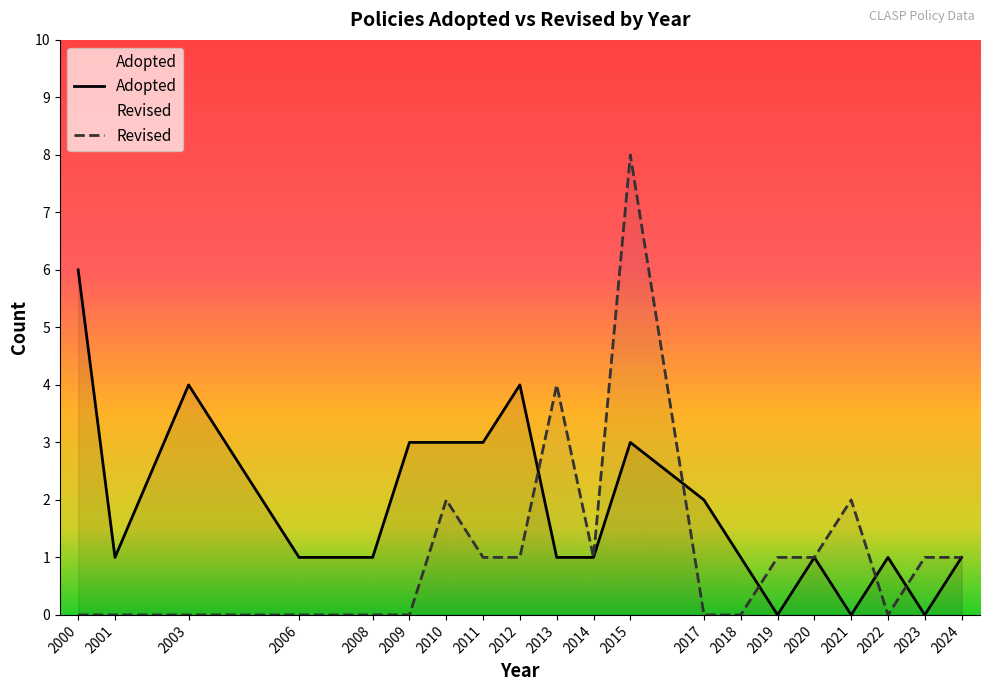

Which series has the widest spread of values?

Revised